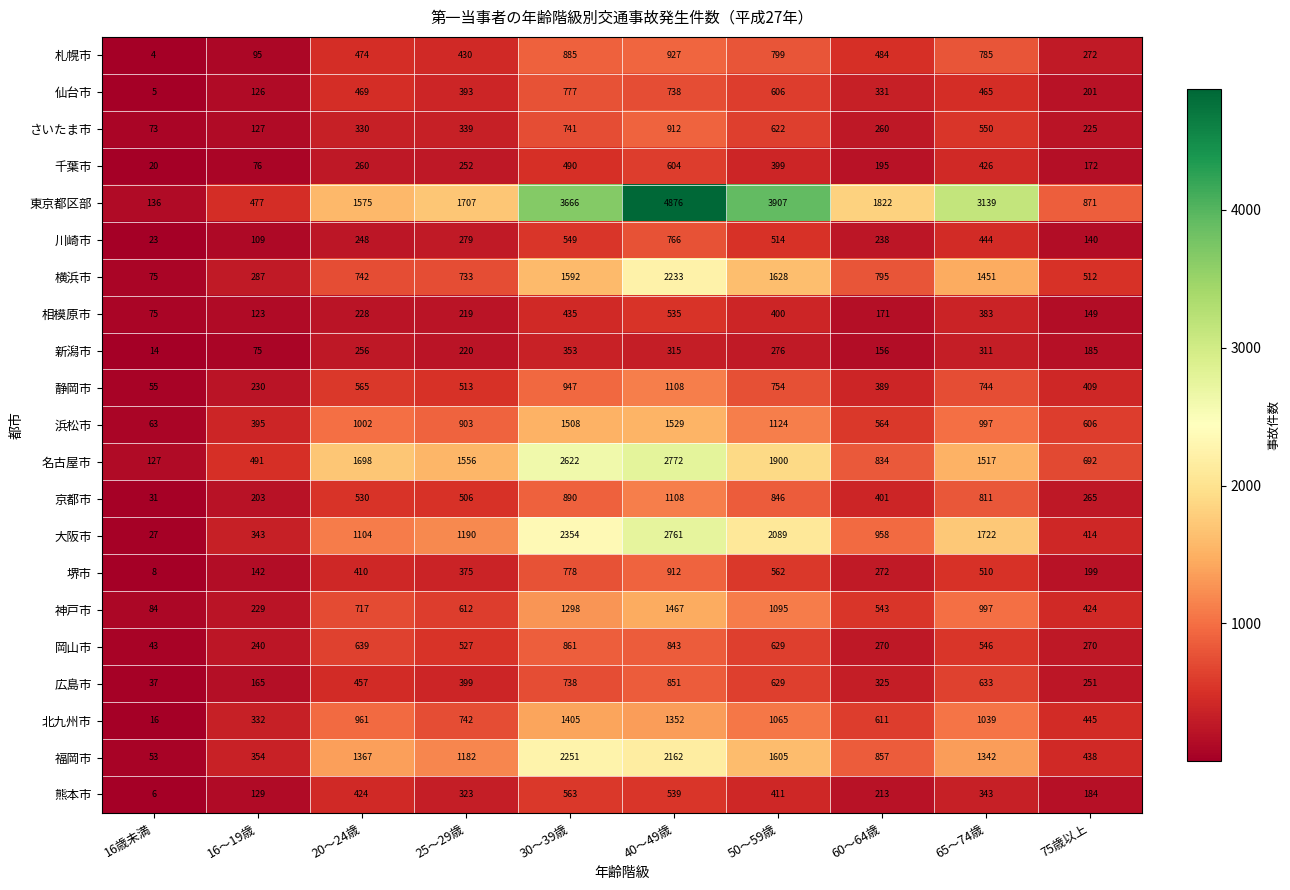

What value does the 横浜市 series have at 16歳未満?

75